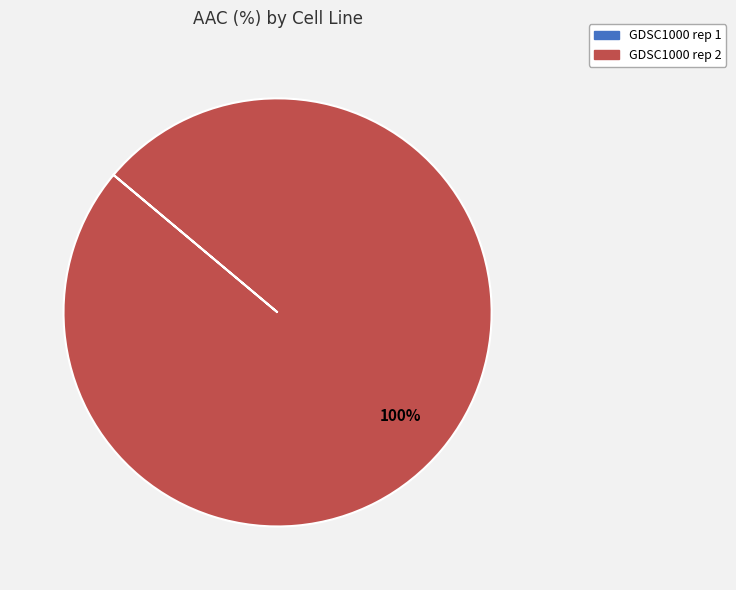

To the nearest percent, what is the average slice percentage?

50%